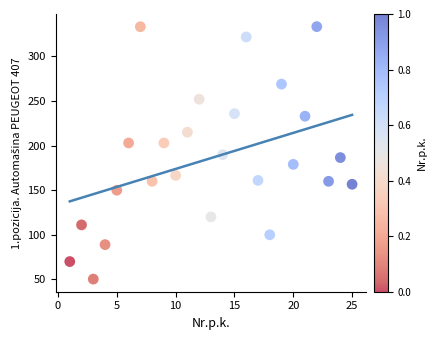

What is the range of X values (max minus min)?

24.0